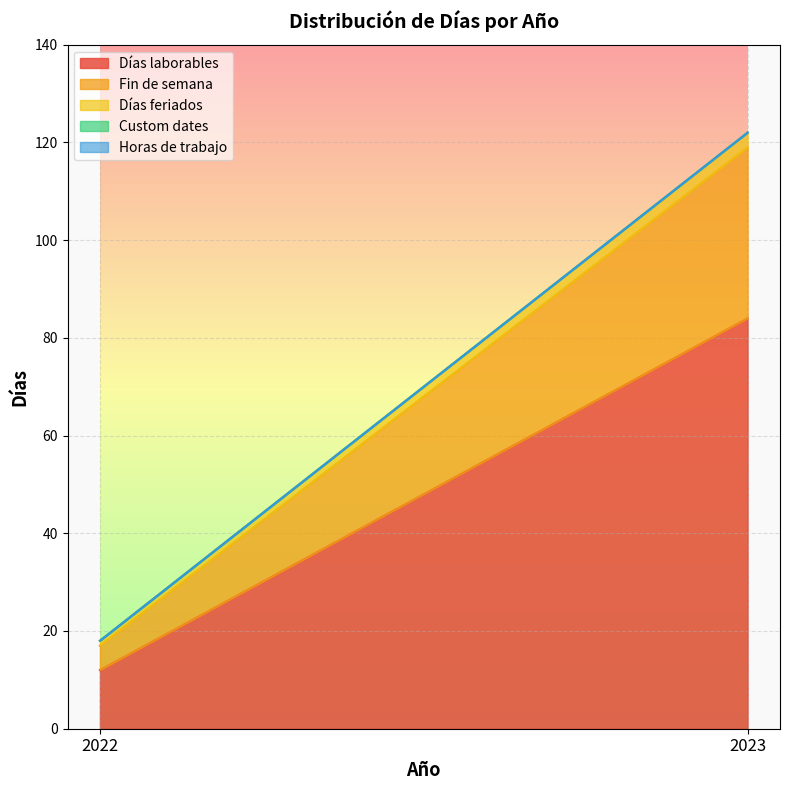

How many categories are shown in the chart?

2